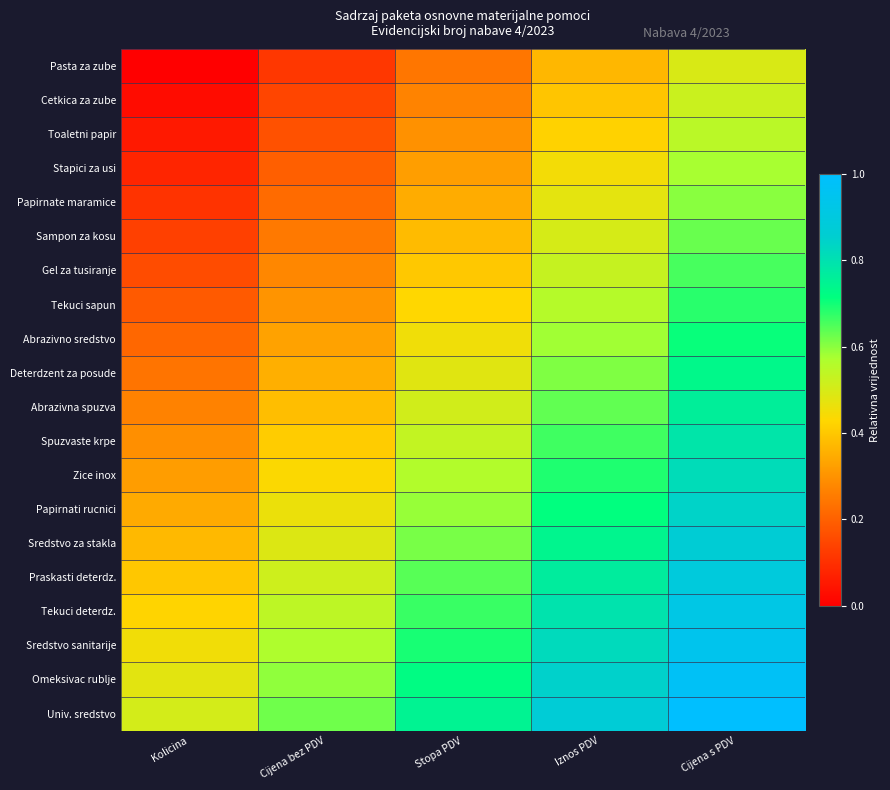

What is the spread (max minus min) of values at Cijena bez PDV?

0.5